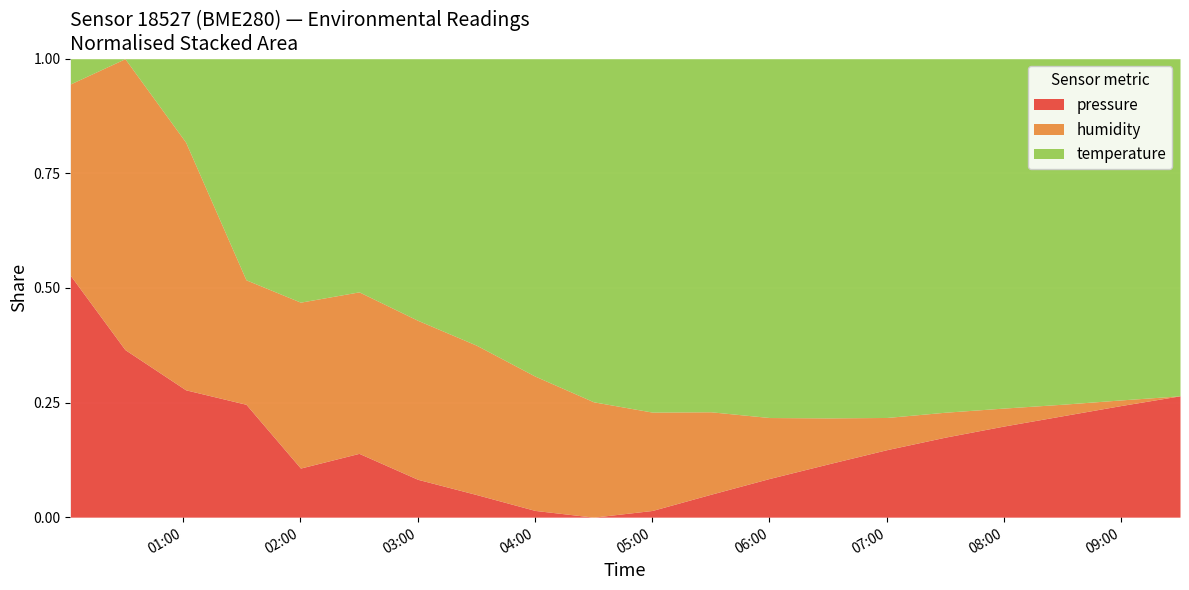

Reading left to right, what are all the values shown in this chart?

pressure: 99888.6	99833.2	99794.4	99796.8	99774.0	99780.1	99770.0	99765.0	99760.0	99758.0	99760.0	99765.0	99770.0	99775.0	99780.0	99785.0	99790.0	99795.0	99800.0	99805.0
humidity: 87.5	88.8	86.0	84.6	85.2	85.3	85.0	84.8	84.5	84.2	84.0	83.8	83.5	83.3	83.1	83.0	82.9	82.8	82.7	82.6
temperature: 7.9	7.8	8.0	8.4	8.5	8.5	8.5	8.6	8.6	8.7	8.7	8.7	8.8	8.8	8.8	8.8	8.8	8.9	8.9	8.9